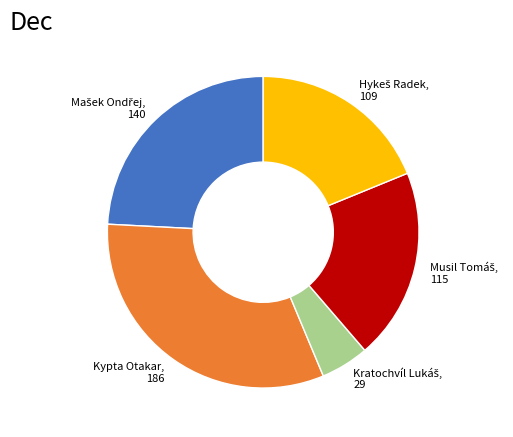

What is the largest slice in the pie chart?

Kypta Otakar